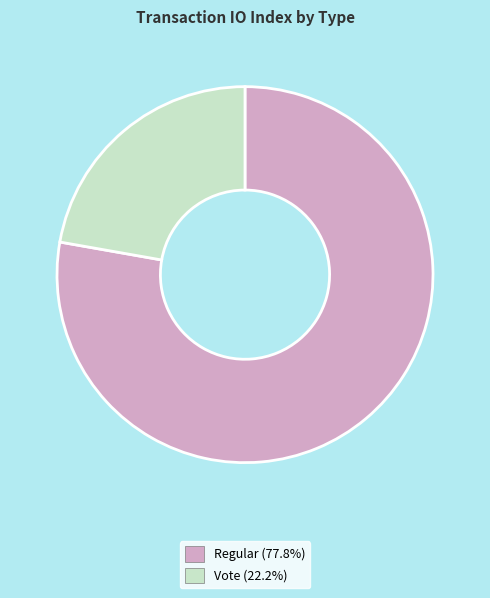

Count the number of slices in the pie.

2